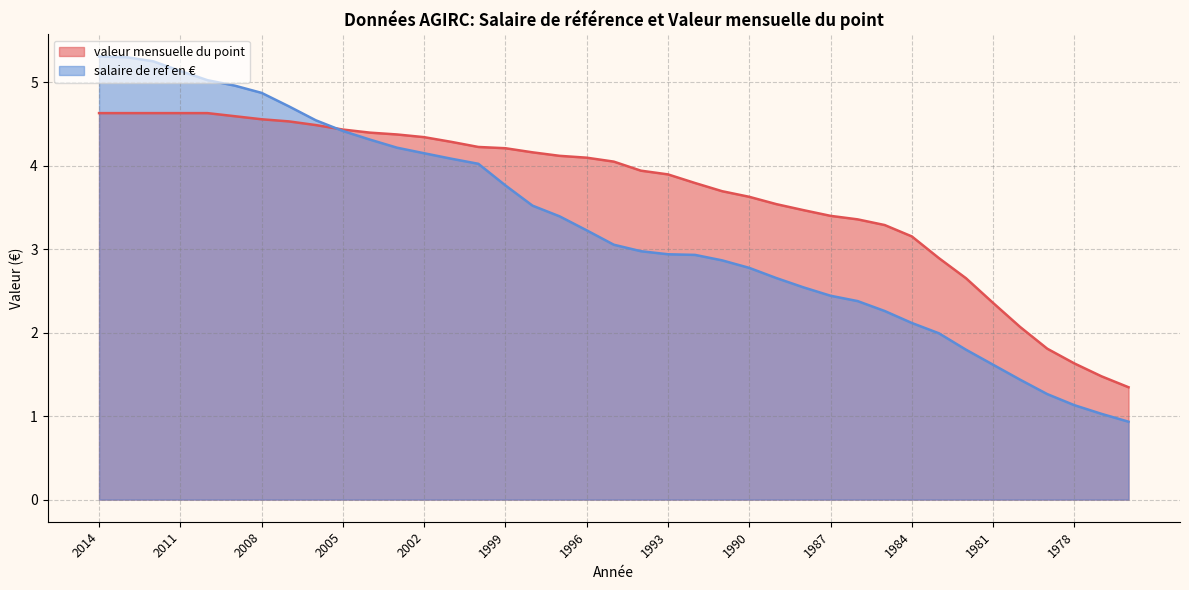

How many times do valeur mensuelle du point and salaire de ref en € cross each other?

1